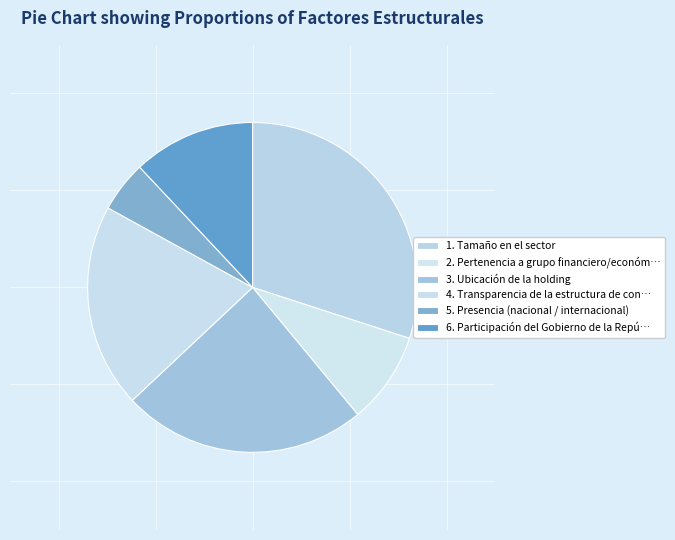

Is there any slice that represents more than half of the pie?

No